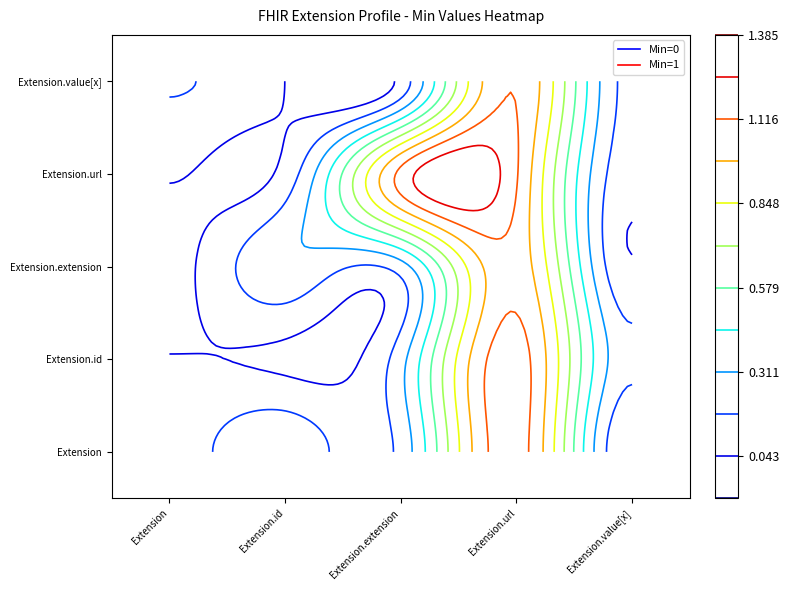

At how many categories does at least one series exceed 0?

2